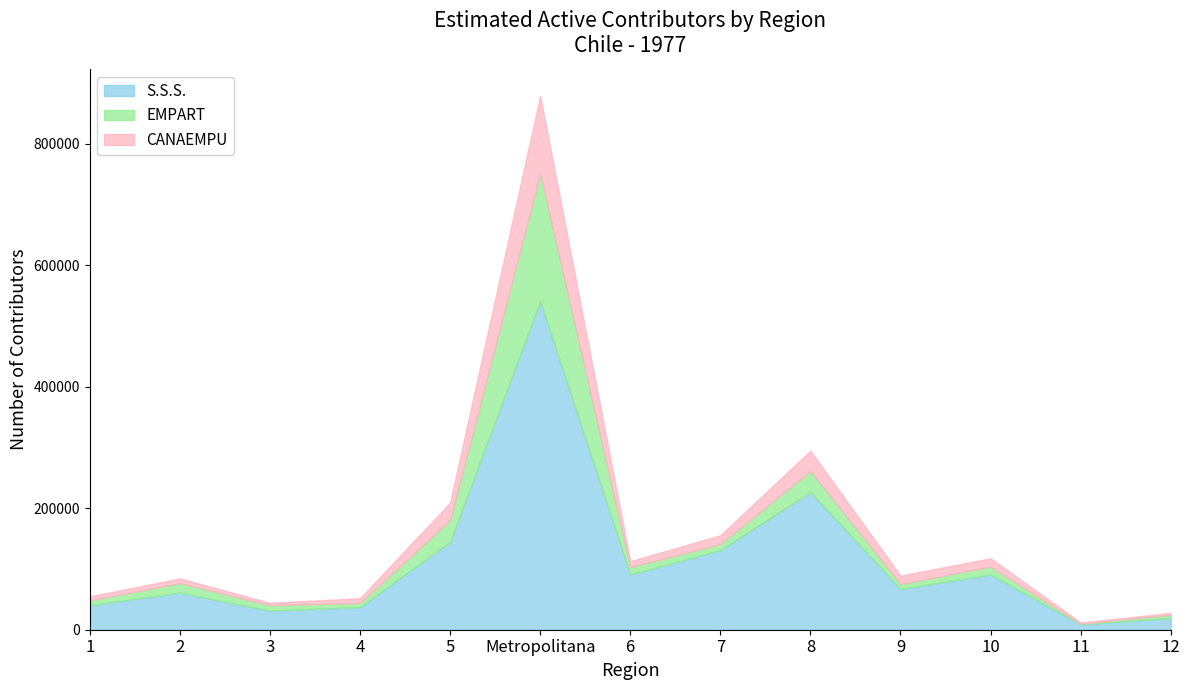

What is the label of the 4th point from the left?

4